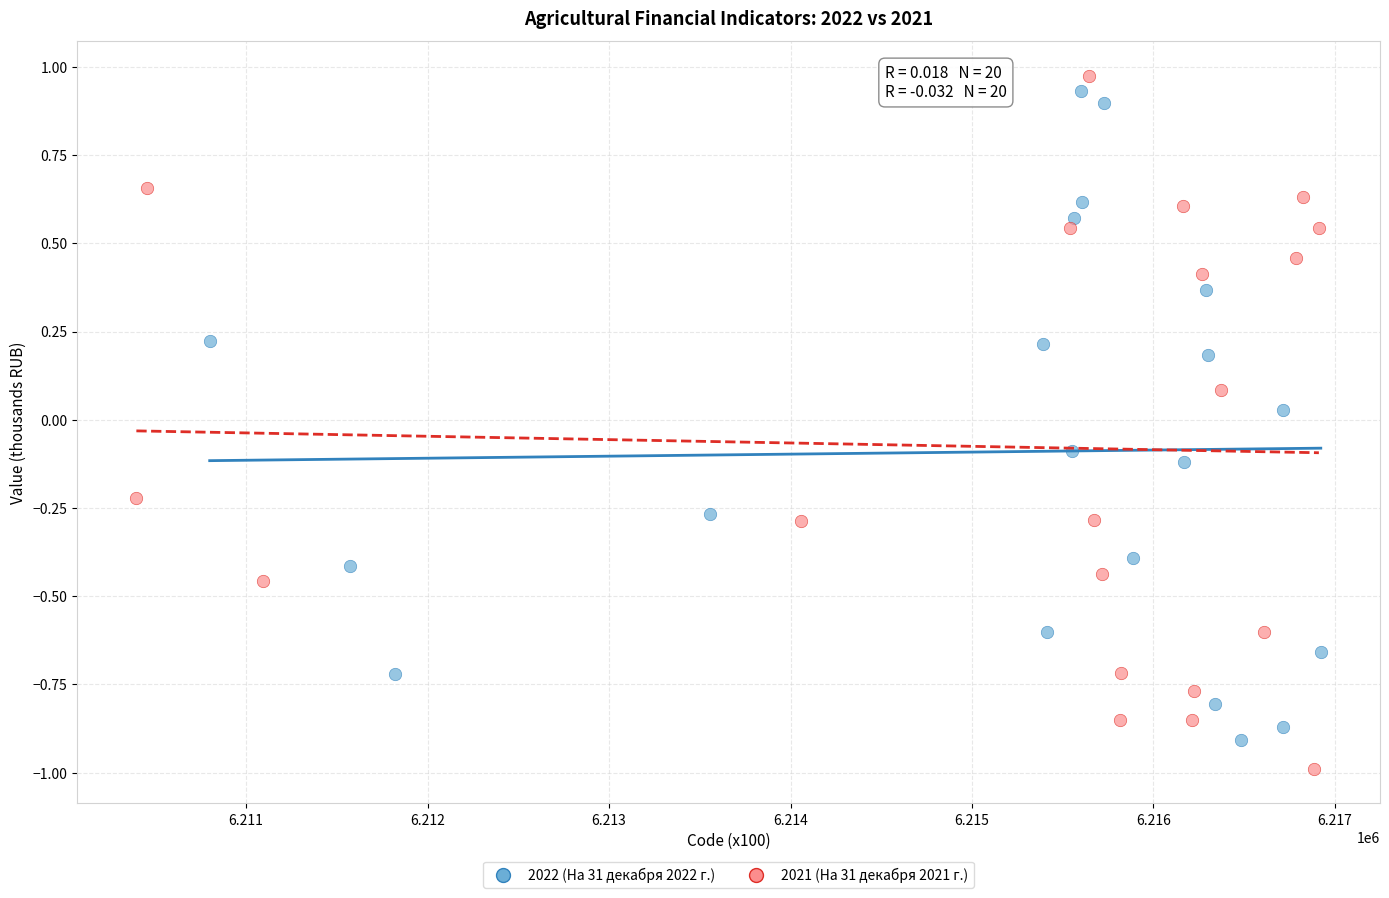

Which series has the widest spread of Y values?

2021 (На 31 декабря 2021 г.)